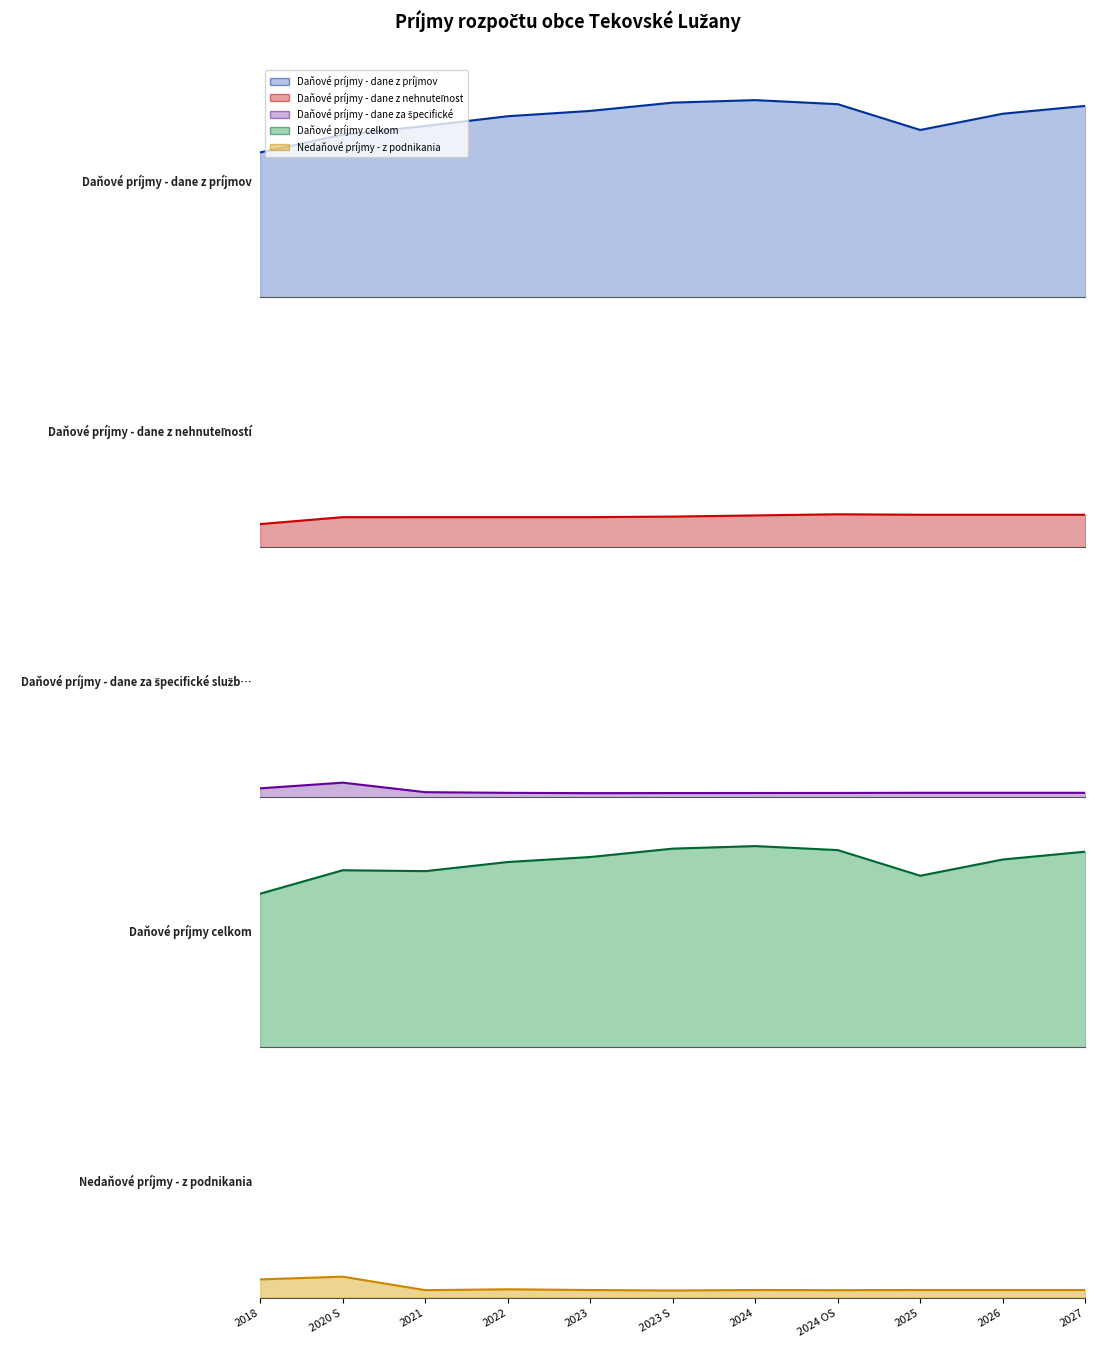

The value of Daňové príjmy - dane z nehnuteľností at 2023 S is 106663.1. True or false?

False